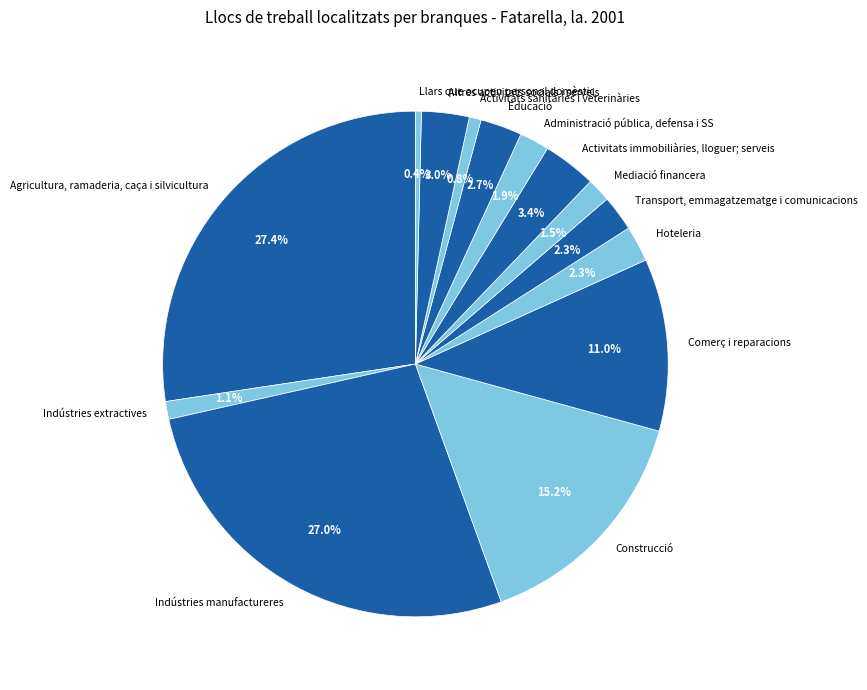

Do Comerç i reparacions and Administració pública, defensa i SS together represent more than half of the pie?

No